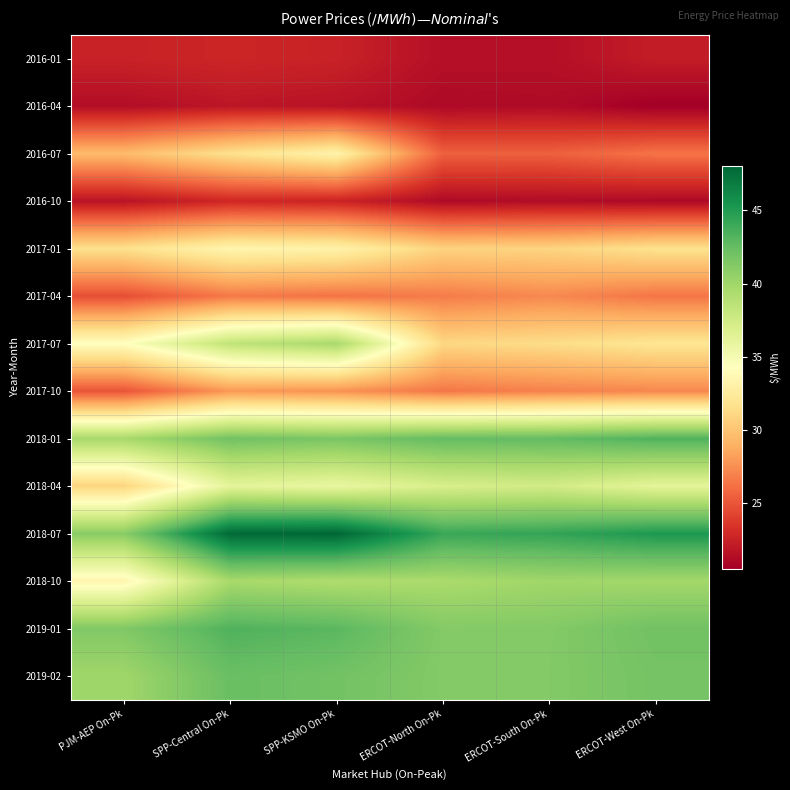

Reading left to right, extract all data points from this chart.

2016-01: PJM-AEP On-Pk=22.5	SPP-Central On-Pk=22.7	SPP-KSMO On-Pk=22.5	ERCOT-North On-Pk=21.5	ERCOT-South On-Pk=21.4	ERCOT-West On-Pk=22.2
2016-04: PJM-AEP On-Pk=21.4	SPP-Central On-Pk=21.9	SPP-KSMO On-Pk=21.7	ERCOT-North On-Pk=21.1	ERCOT-South On-Pk=21.2	ERCOT-West On-Pk=20.5
2016-07: PJM-AEP On-Pk=29.5	SPP-Central On-Pk=31.7	SPP-KSMO On-Pk=33.3	ERCOT-North On-Pk=25.5	ERCOT-South On-Pk=25.5	ERCOT-West On-Pk=26.4
2016-10: PJM-AEP On-Pk=21.7	SPP-Central On-Pk=22.8	SPP-KSMO On-Pk=22.6	ERCOT-North On-Pk=21.2	ERCOT-South On-Pk=21.3	ERCOT-West On-Pk=21.1
2017-01: PJM-AEP On-Pk=31.7	SPP-Central On-Pk=33.5	SPP-KSMO On-Pk=33.2	ERCOT-North On-Pk=30.8	ERCOT-South On-Pk=30.9	ERCOT-West On-Pk=31.7
2017-04: PJM-AEP On-Pk=24.7	SPP-Central On-Pk=26.6	SPP-KSMO On-Pk=26.3	ERCOT-North On-Pk=26.7	ERCOT-South On-Pk=27.2	ERCOT-West On-Pk=26.4
2017-07: PJM-AEP On-Pk=34.3	SPP-Central On-Pk=38.5	SPP-KSMO On-Pk=39.6	ERCOT-North On-Pk=31.1	ERCOT-South On-Pk=31.4	ERCOT-West On-Pk=32.1
2017-10: PJM-AEP On-Pk=25.0	SPP-Central On-Pk=27.9	SPP-KSMO On-Pk=27.6	ERCOT-North On-Pk=26.5	ERCOT-South On-Pk=26.9	ERCOT-West On-Pk=27.2
2018-01: PJM-AEP On-Pk=39.7	SPP-Central On-Pk=42.0	SPP-KSMO On-Pk=41.6	ERCOT-North On-Pk=42.6	ERCOT-South On-Pk=42.6	ERCOT-West On-Pk=43.3
2018-04: PJM-AEP On-Pk=30.9	SPP-Central On-Pk=36.2	SPP-KSMO On-Pk=35.8	ERCOT-North On-Pk=37.0	ERCOT-South On-Pk=37.4	ERCOT-West On-Pk=36.2
2018-07: PJM-AEP On-Pk=41.0	SPP-Central On-Pk=47.9	SPP-KSMO On-Pk=48.0	ERCOT-North On-Pk=44.1	ERCOT-South On-Pk=44.4	ERCOT-West On-Pk=45.2
2018-10: PJM-AEP On-Pk=33.4	SPP-Central On-Pk=39.6	SPP-KSMO On-Pk=39.3	ERCOT-North On-Pk=39.5	ERCOT-South On-Pk=40.0	ERCOT-West On-Pk=39.9
2019-01: PJM-AEP On-Pk=41.4	SPP-Central On-Pk=43.3	SPP-KSMO On-Pk=42.9	ERCOT-North On-Pk=41.2	ERCOT-South On-Pk=41.2	ERCOT-West On-Pk=42.0
2019-02: PJM-AEP On-Pk=40.0	SPP-Central On-Pk=42.3	SPP-KSMO On-Pk=42.0	ERCOT-North On-Pk=41.2	ERCOT-South On-Pk=41.3	ERCOT-West On-Pk=41.9